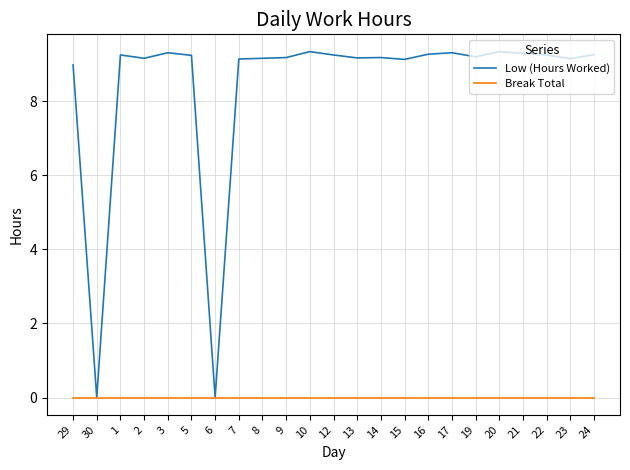

Which series has the largest range (max minus min)?

Low (Hours Worked)